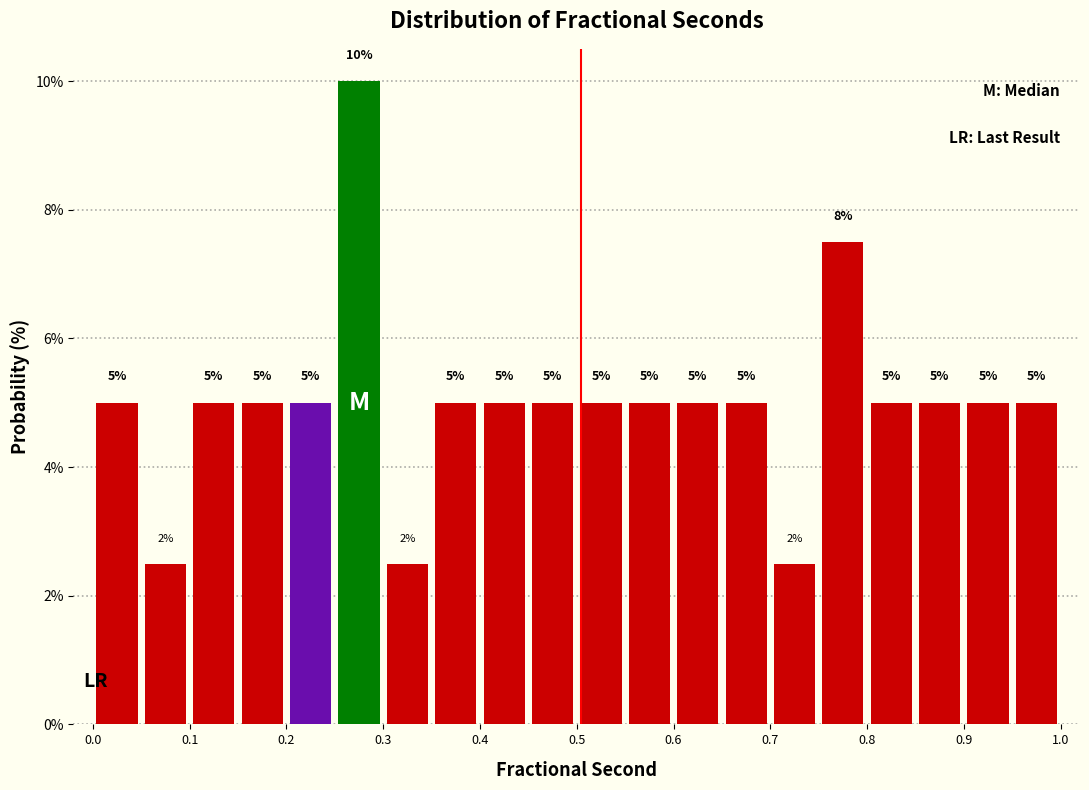

Which range on the x-axis has the tallest bar?

0.25 to 0.30